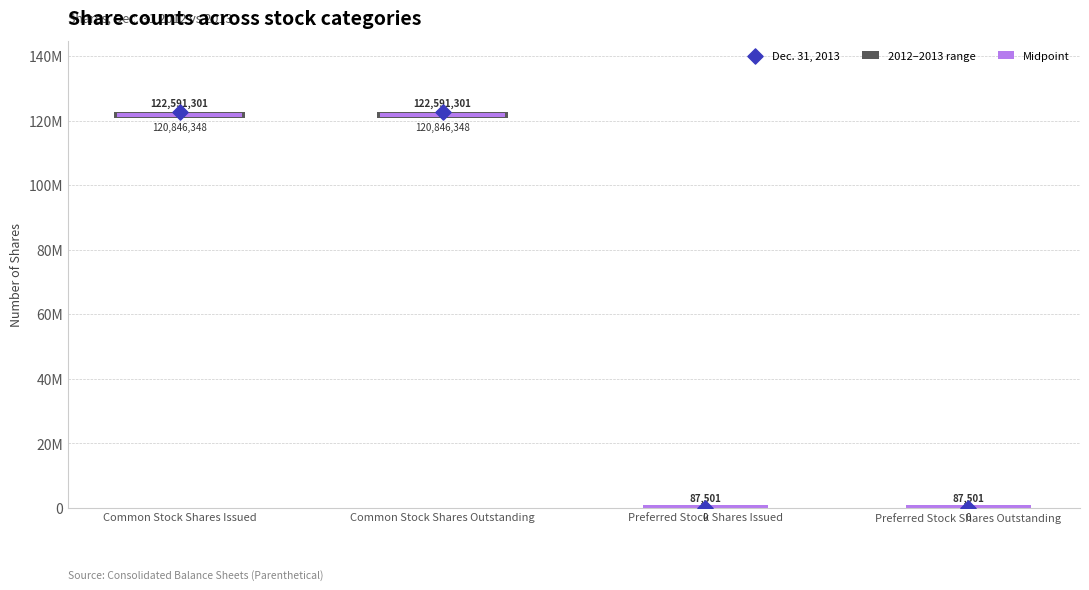

At which category is the sum across all series the highest?

Common Stock Shares Issued